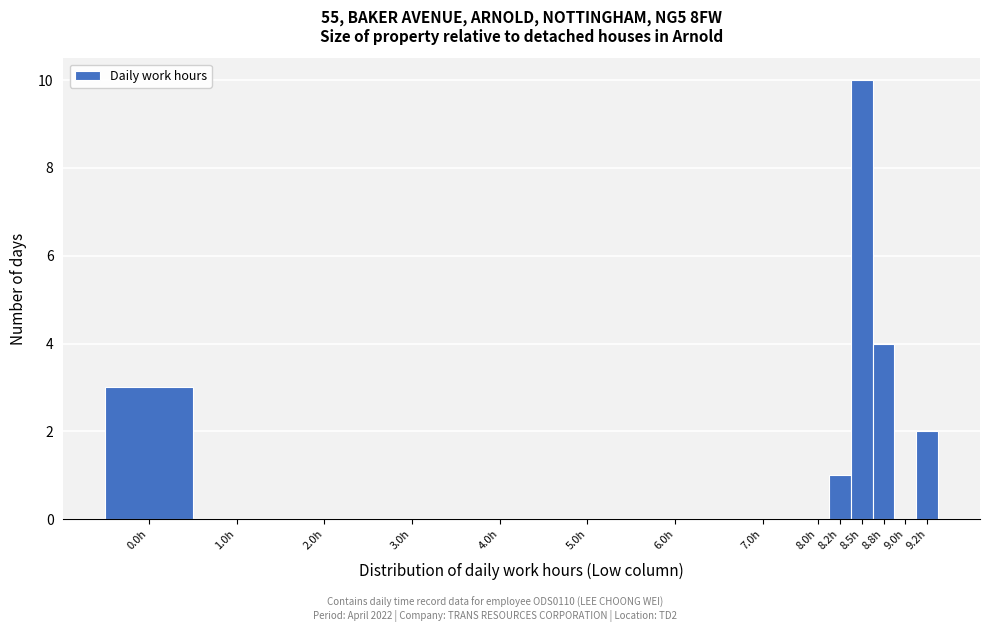

Reading right to left, list all the values displayed in this chart.

9.2h=2	9.0h=0	8.8h=4	8.5h=10	8.2h=1	8.0h=0	7.0h=0	6.0h=0	5.0h=0	4.0h=0	3.0h=0	2.0h=0	1.0h=0	0.0h=3